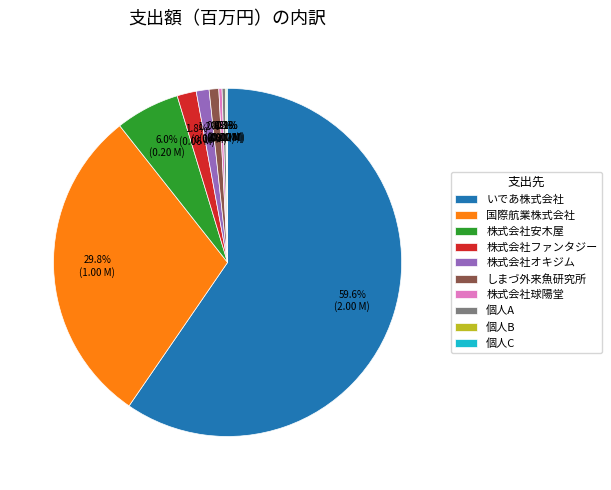

To the nearest percent, what is the difference between the largest and smallest slice percentages?

59%